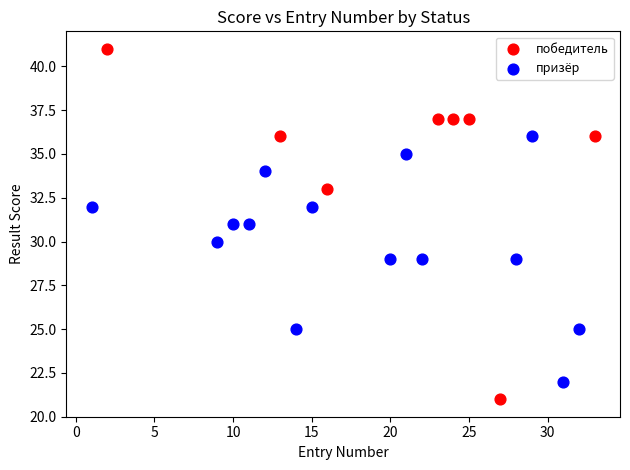

Which series contains the highest Y value?

победитель